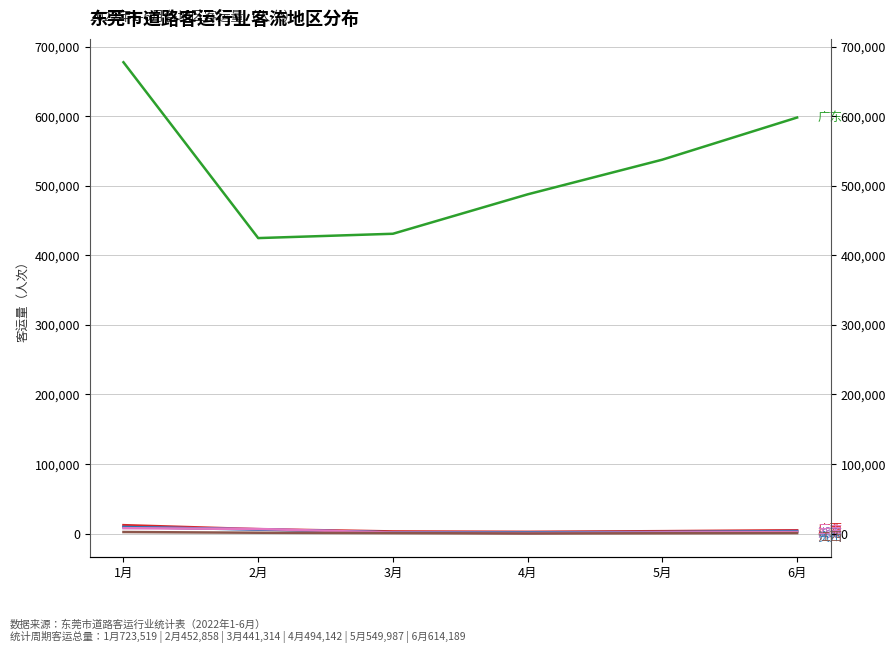

Is it true that 湖南 equals 791 at 4月?

True